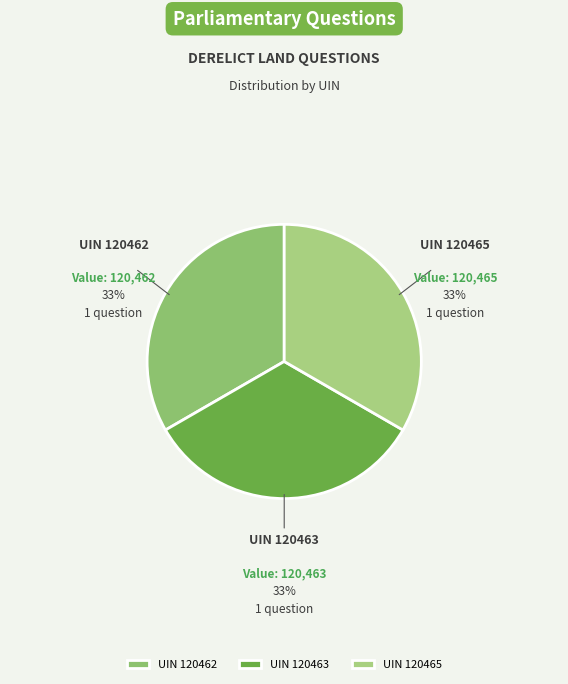

The UIN 120463 slice represents 33% of the pie. True or false?

True